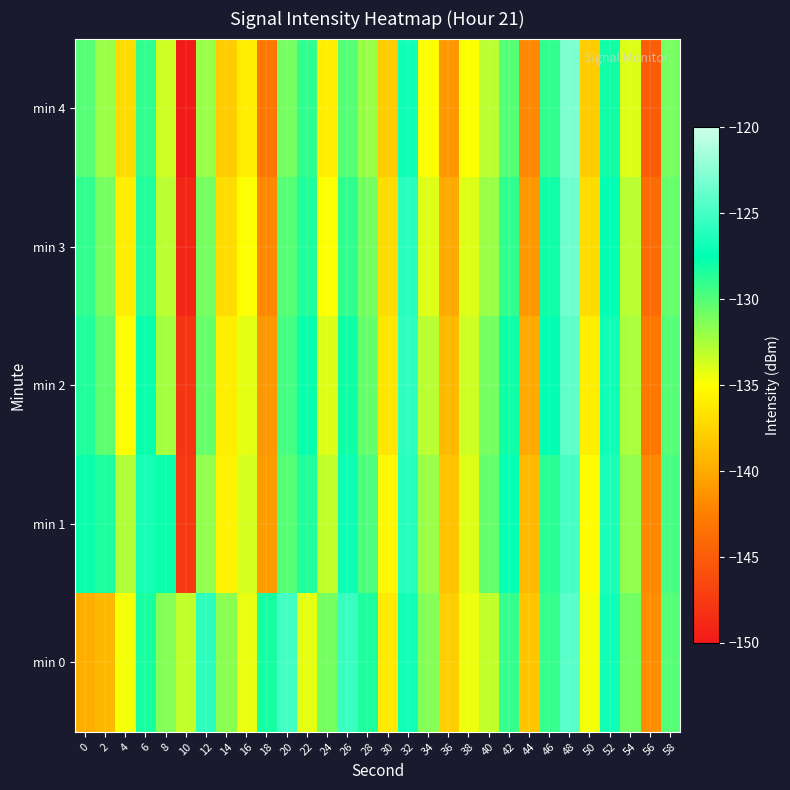

Reading right to left, list all the values displayed in this chart.

min 0: 58=-130.0	56=-141.6	54=-130.8	52=-127.0	50=-134.7	48=-124.3	46=-129.1	44=-138.3	42=-129.1	40=-133.1	38=-134.5	36=-137.9	34=-131.4	32=-126.8	30=-136.2	28=-128.4	26=-125.5	24=-131.0	22=-134.2	20=-125.1	18=-128.1	16=-134.4	14=-131.5	12=-125.9	10=-133.2	8=-131.4	6=-128.3	4=-134.7	2=-139.1	0=-139.7
min 1: 58=-129.5	56=-142.0	54=-131.8	52=-126.5	50=-135.2	48=-125.0	46=-128.7	44=-139.1	42=-127.3	40=-130.5	38=-134.0	36=-138.5	34=-132.0	32=-126.2	30=-135.4	28=-129.8	26=-127.1	24=-133.2	22=-128.5	20=-130.0	18=-140.8	16=-133.8	14=-135.6	12=-131.7	10=-147.7	8=-127.7	6=-126.8	4=-132.8	2=-128.4	0=-127.8
min 2: 58=-130.0	56=-143.0	54=-132.5	52=-127.0	50=-136.0	48=-124.0	46=-127.5	44=-140.0	42=-128.0	40=-131.0	38=-133.5	36=-139.0	34=-133.0	32=-125.8	30=-136.5	28=-130.5	26=-128.0	24=-134.0	22=-127.8	20=-129.5	18=-141.0	16=-134.2	14=-136.0	12=-130.5	10=-148.0	8=-132.4	6=-127.8	4=-135.1	2=-130.2	0=-128.5
min 3: 58=-130.5	56=-144.0	54=-133.0	52=-127.5	50=-137.0	48=-123.5	46=-128.0	44=-141.0	42=-129.0	40=-132.0	38=-134.0	36=-140.0	34=-134.0	32=-126.0	30=-137.0	28=-131.0	26=-129.0	24=-135.0	22=-128.5	20=-130.0	18=-142.0	16=-135.0	14=-137.0	12=-131.0	10=-149.0	8=-133.0	6=-128.5	4=-136.0	2=-131.0	0=-129.0
min 4: 58=-131.0	56=-145.0	54=-134.0	52=-128.0	50=-138.0	48=-123.0	46=-129.0	44=-142.0	42=-130.0	40=-133.0	38=-135.0	36=-141.0	34=-135.0	32=-127.0	30=-138.0	28=-132.0	26=-130.0	24=-136.0	22=-129.0	20=-131.0	18=-143.0	16=-136.0	14=-138.0	12=-132.0	10=-150.0	8=-133.5	6=-129.0	4=-137.0	2=-132.0	0=-130.0